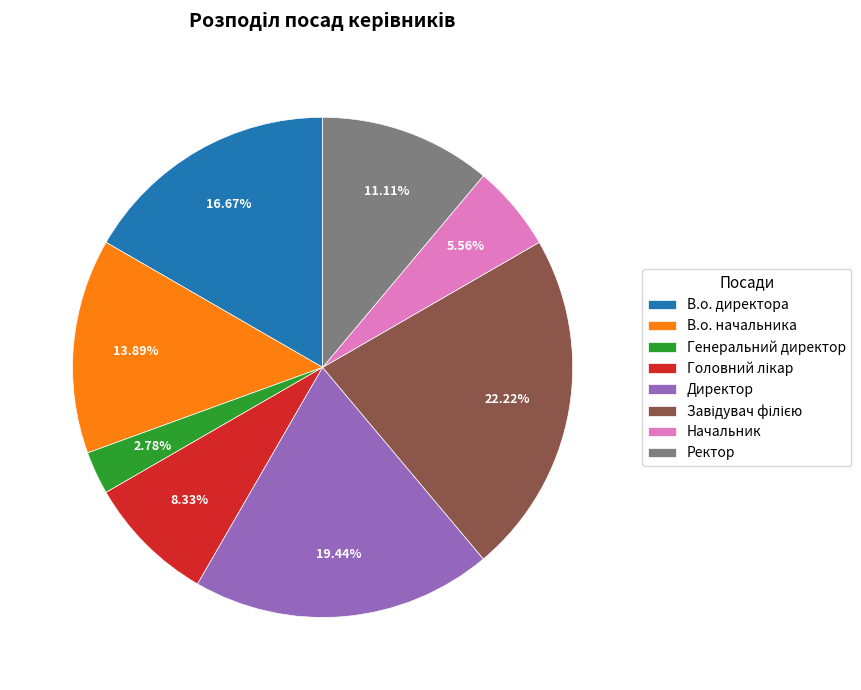

Does В.о. директора account for over 50% of the chart?

No